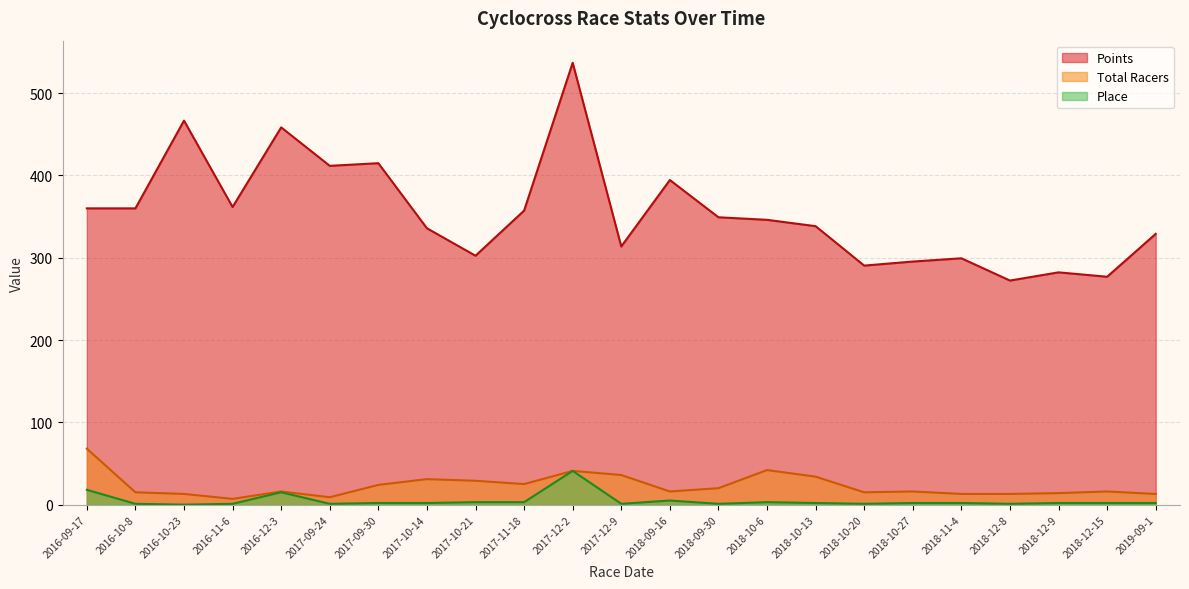

In Place, how many points are higher than both neighbors (excluding endpoints)?

4